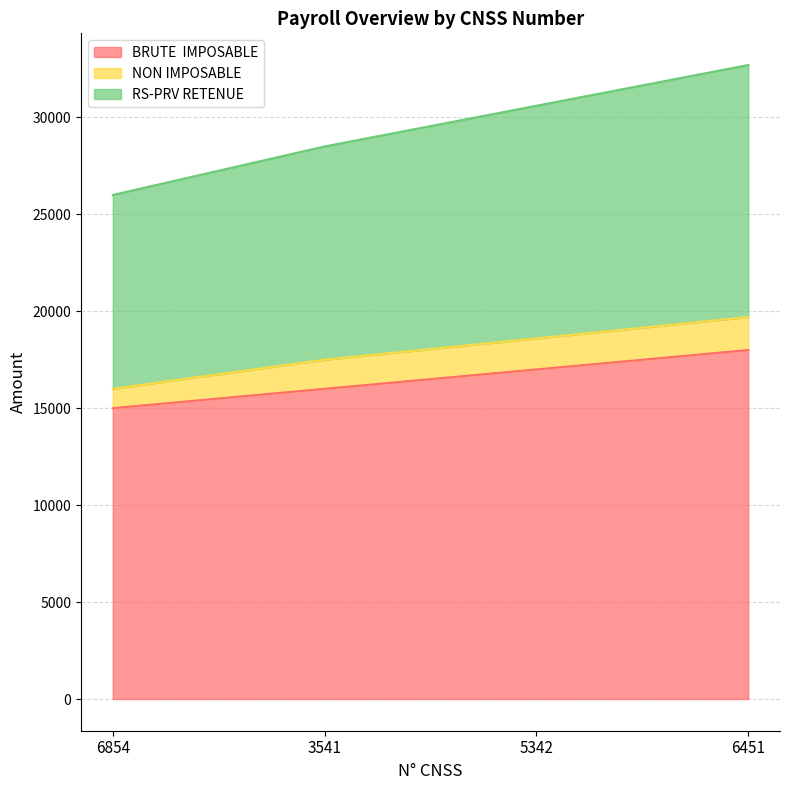

What is the total value across all series at 3541?

28500